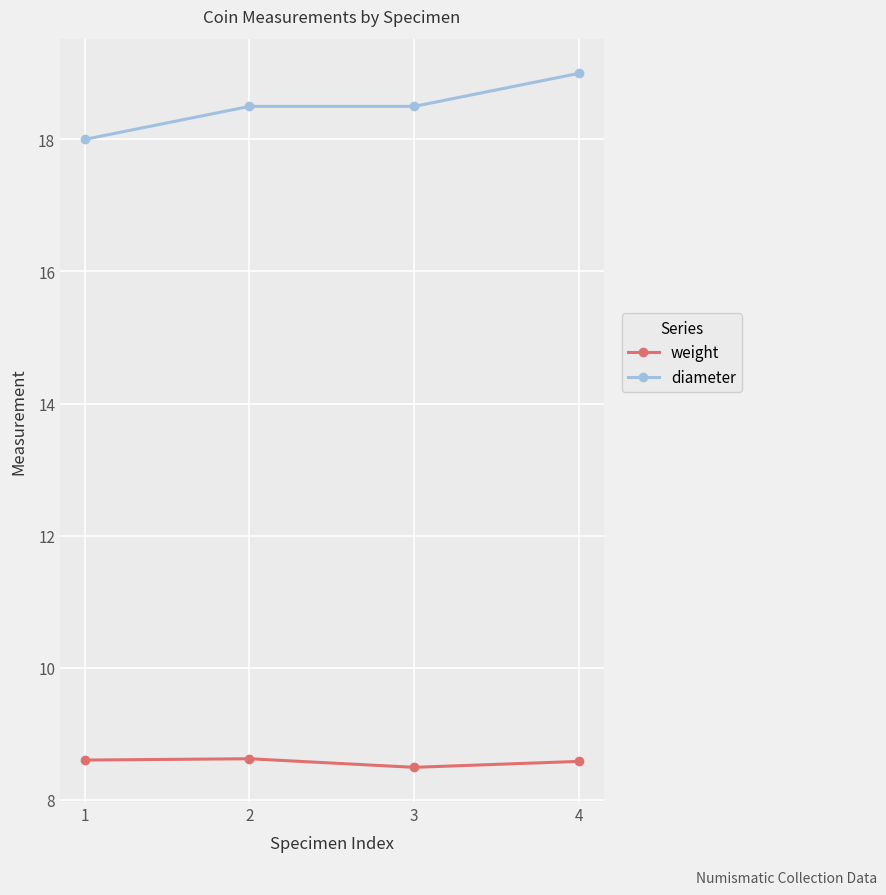

Rank the series by their maximum value, from lowest to highest.

weight, diameter